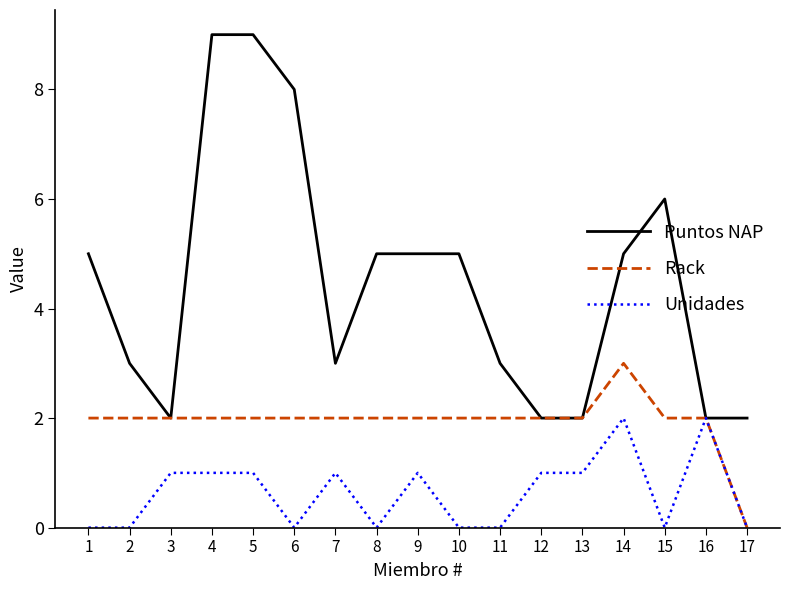

What is the sum of the Rack values at 16 and 1?

4